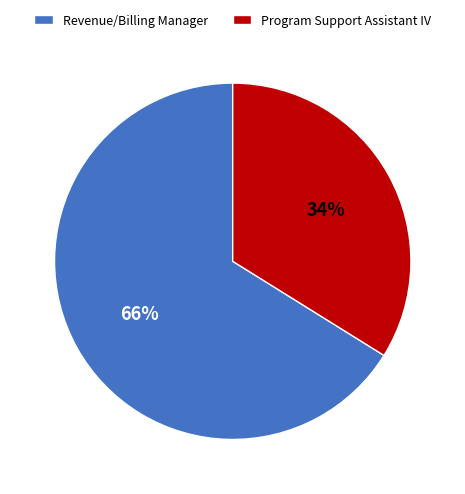

To the nearest percent, what percentage of the pie is Program Support Assistant IV?

34%